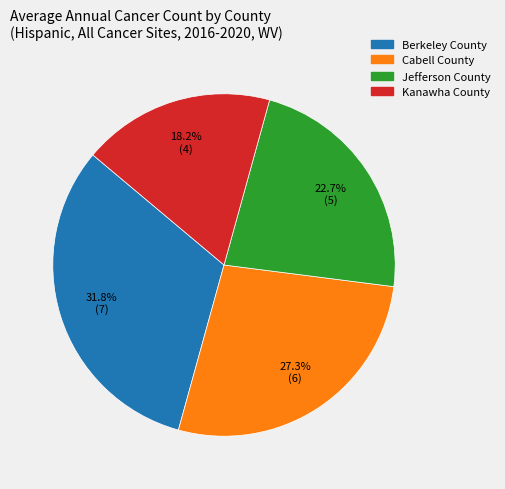

Count the number of slices in the pie.

4